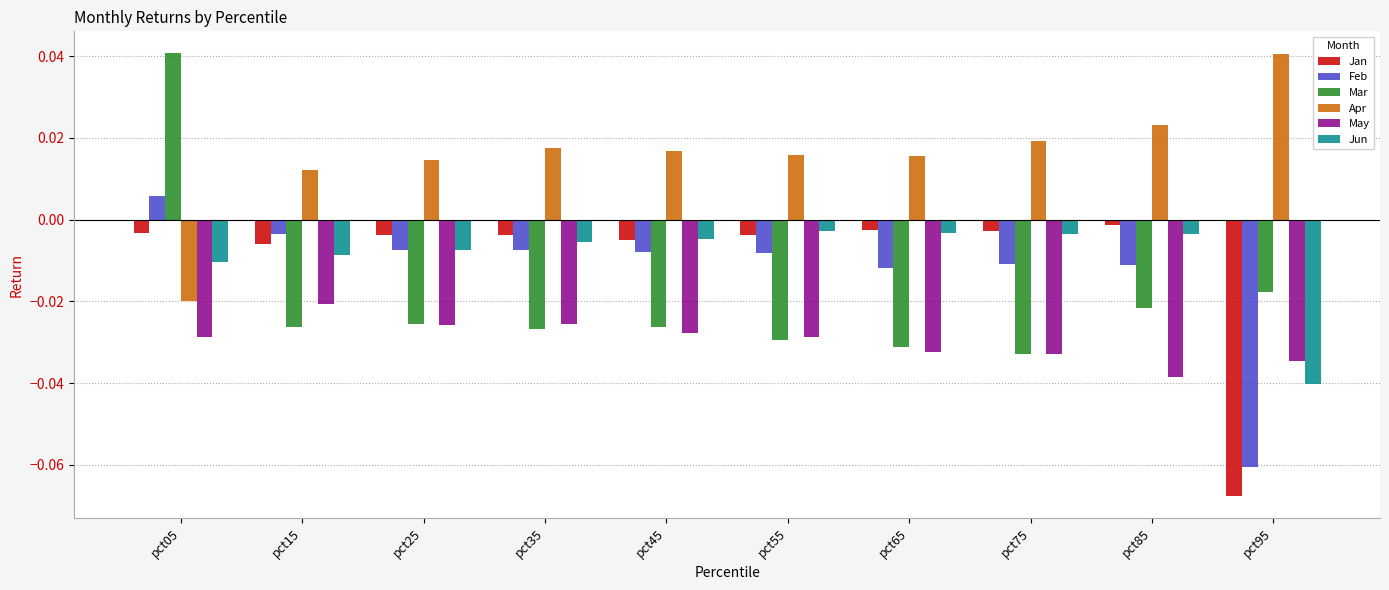

How many bars are there in total?

60